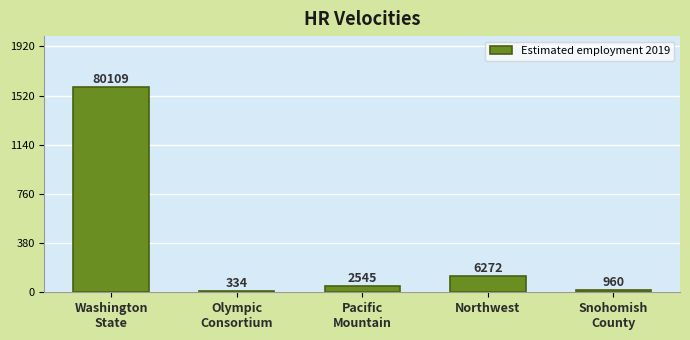

What is the ratio of the value at Olympic
Consortium to the value at Pacific
Mountain?

0.1